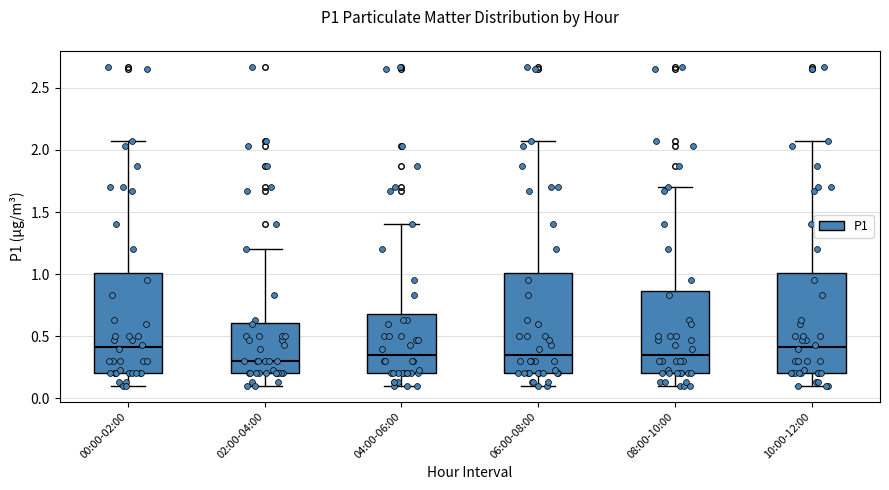

Reading left to right, read every box against the y-axis: the position of its median line, the range the box covers, and the ends of its whiskers. The values are not printed on the chart, so give them approximately, as read against the axis.

00:00-02:00: median 0.40, box 0.20 to 1.00, whiskers 0.10 to 2.05
02:00-04:00: median 0.30, box 0.20 to 0.60, whiskers 0.10 to 1.20
04:00-06:00: median 0.35, box 0.20 to 0.70, whiskers 0.10 to 1.40
06:00-08:00: median 0.35, box 0.20 to 1.00, whiskers 0.10 to 2.05
08:00-10:00: median 0.35, box 0.20 to 0.85, whiskers 0.10 to 1.70
10:00-12:00: median 0.40, box 0.20 to 1.00, whiskers 0.10 to 2.05